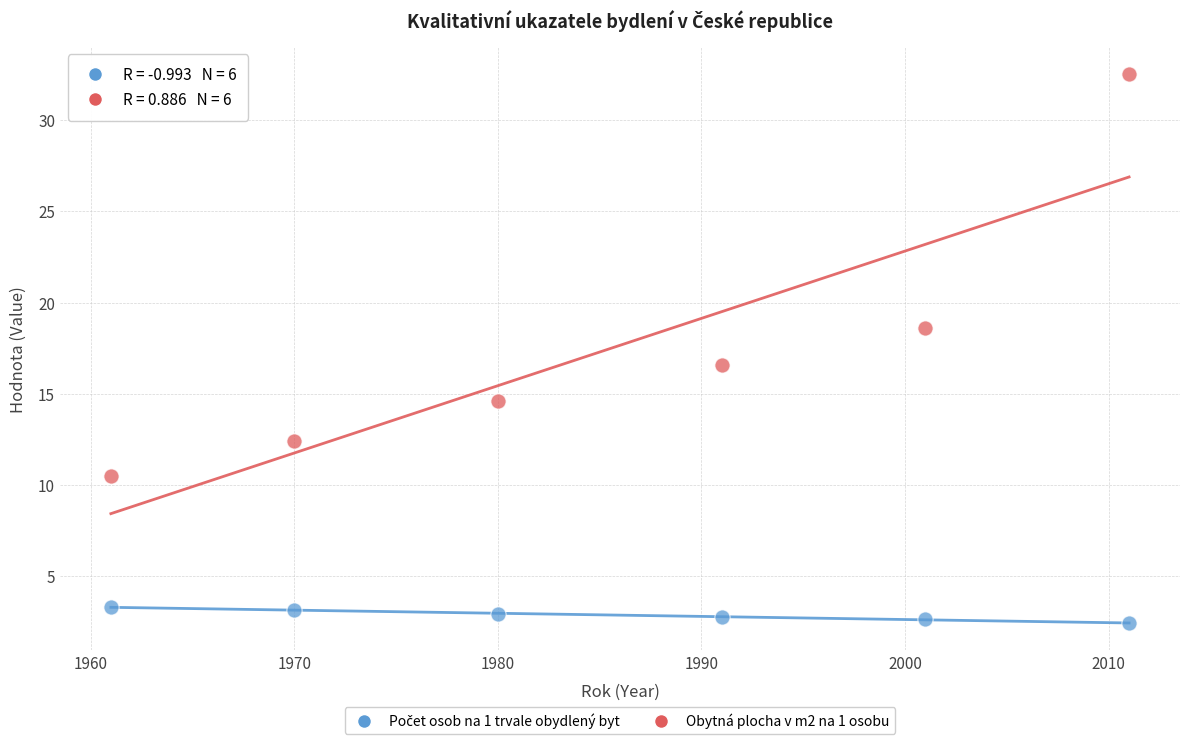

Which series contains the highest Y value?

Obytná plocha v m2 na 1 osobu